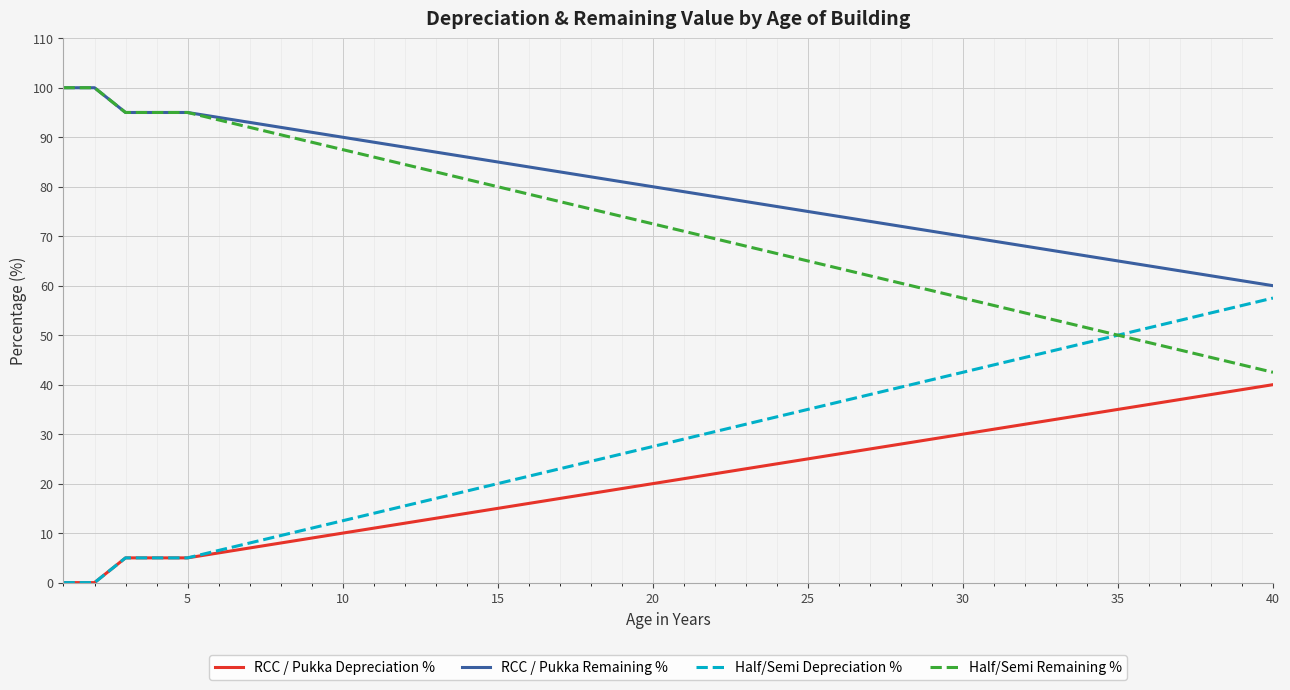

True or false: RCC / Pukka Remaining % and RCC / Pukka Depreciation % intersect in this chart.

False